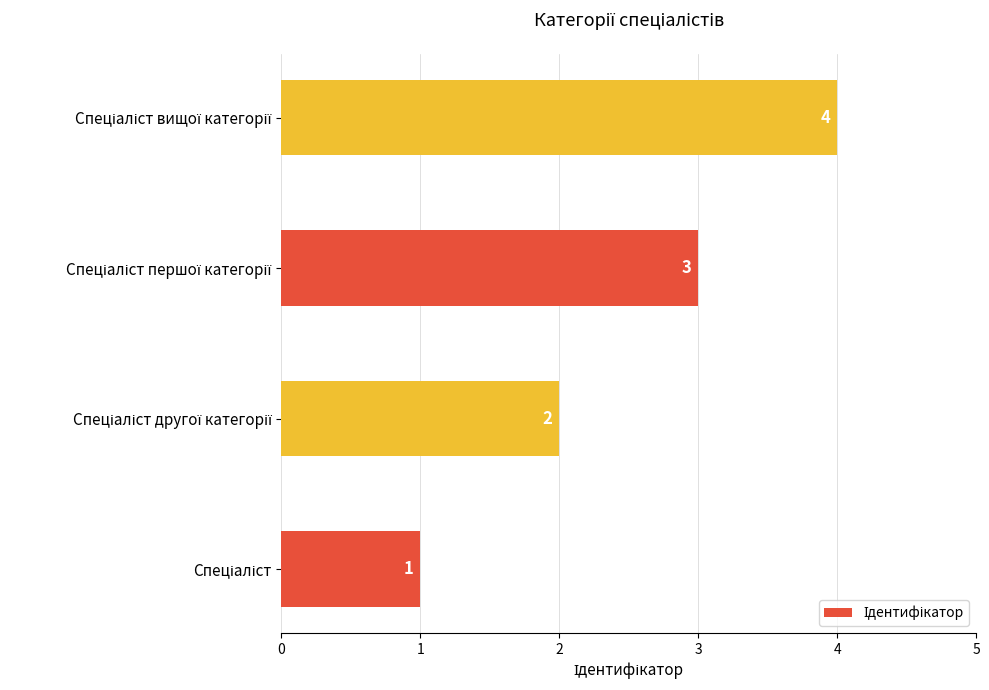

What is the greatest value displayed?

4